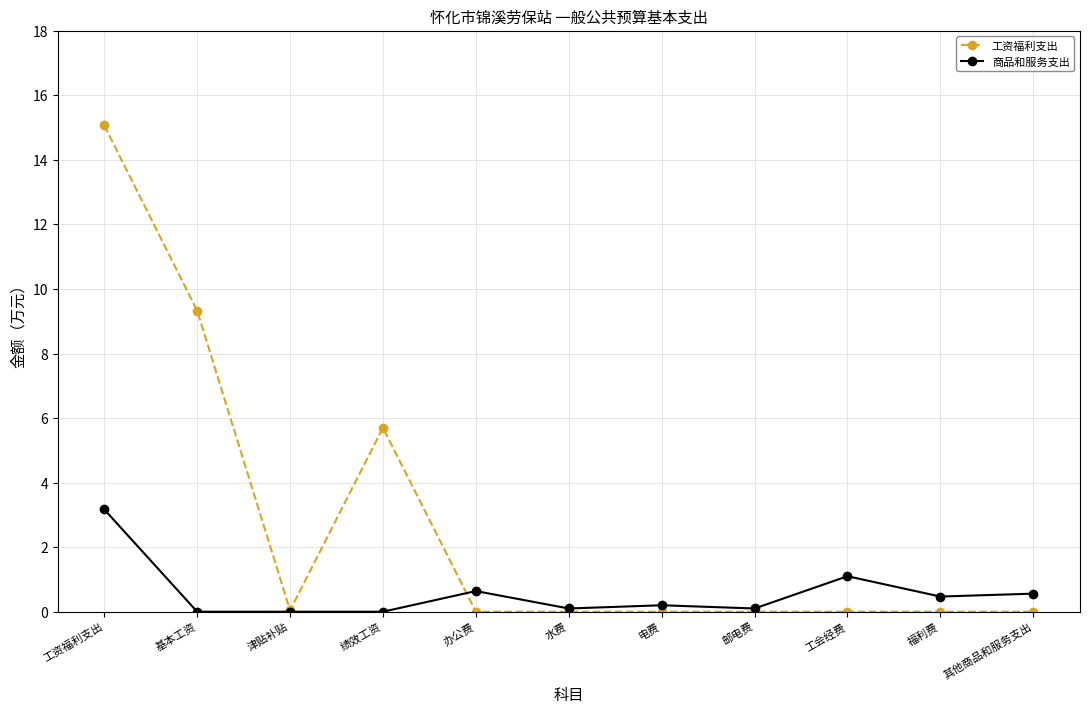

What position from the left is 基本工资?

2